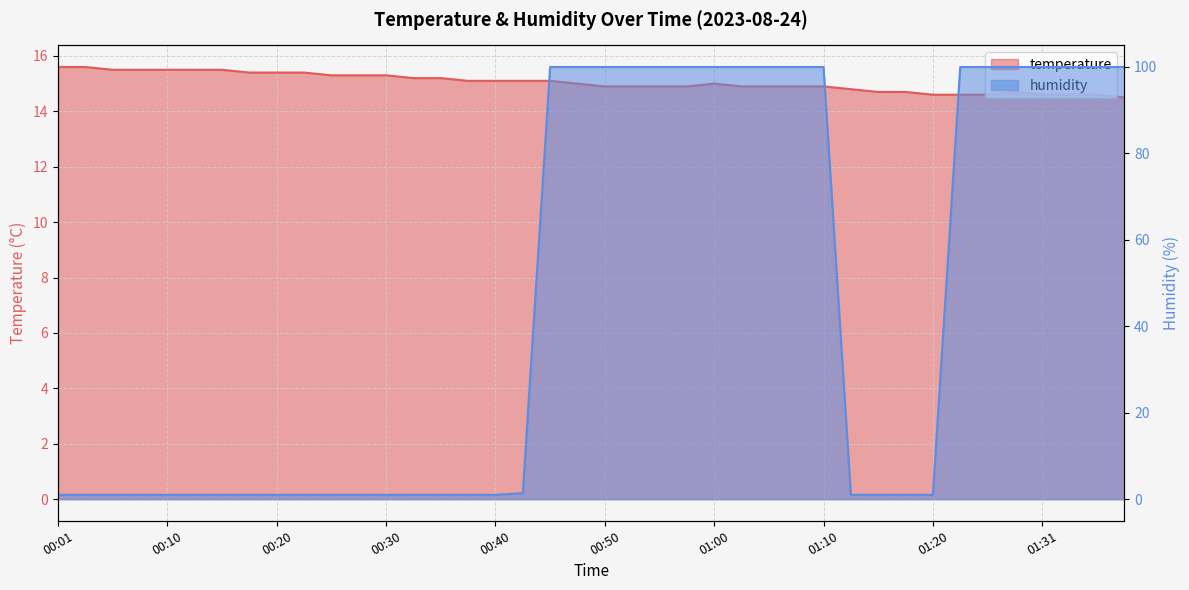

True or false: temperature and humidity intersect in this chart.

True